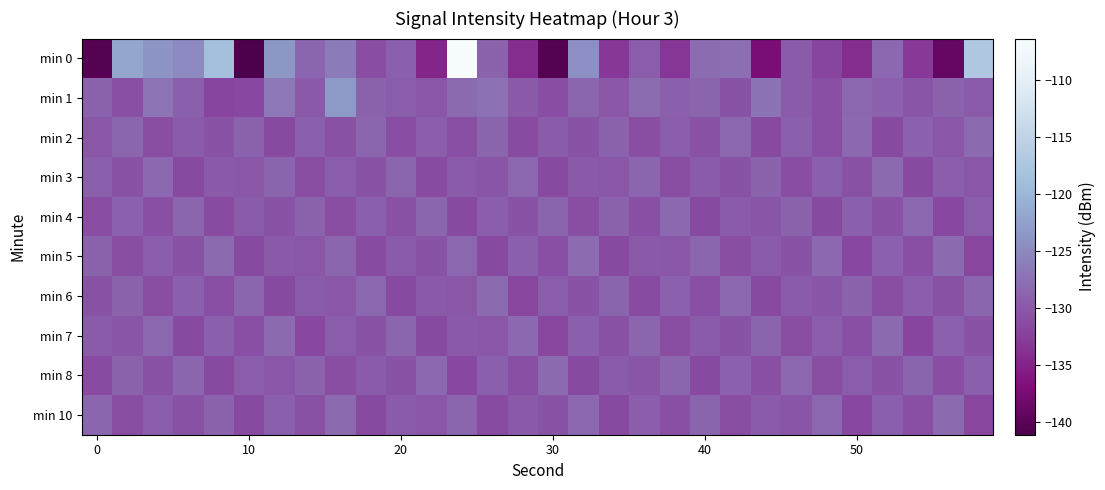

Reading left to right, transcribe all the data shown in this chart.

min 0: -140.3	-121.9	-123.8	-124.9	-118.5	-141.1	-123.5	-128.6	-126.4	-131.0	-129.2	-134.7	-106.4	-128.9	-134.1	-140.4	-124.4	-133.2	-129.5	-133.3	-127.9	-127.7	-137.2	-129.6	-132.0	-134.1	-128.4	-133.0	-139.0	-117.2
min 1: -128.9	-130.9	-127.0	-129.2	-132.0	-131.7	-126.9	-130.0	-123.3	-128.8	-129.5	-130.2	-128.1	-127.4	-129.8	-131.0	-128.6	-130.1	-127.9	-129.3	-128.7	-130.5	-127.2	-129.6	-130.8	-128.4	-129.1	-130.3	-128.9	-129.7
min 2: -130.1	-128.5	-131.2	-129.7	-130.4	-128.9	-131.5	-129.3	-130.7	-128.6	-131.0	-129.4	-130.8	-128.7	-131.3	-129.6	-130.5	-128.8	-131.1	-129.5	-130.6	-128.4	-131.4	-129.2	-130.9	-128.3	-131.6	-129.1	-130.2	-128.2
min 3: -129.2	-130.6	-128.3	-131.4	-129.8	-130.1	-128.7	-131.2	-129.5	-130.4	-128.6	-131.3	-129.7	-130.3	-128.4	-131.5	-129.9	-130.0	-128.5	-131.1	-129.6	-130.5	-128.8	-131.0	-129.3	-130.7	-128.1	-131.6	-129.4	-130.2
min 4: -131.0	-129.1	-130.8	-128.5	-131.3	-129.6	-130.4	-128.9	-131.1	-129.3	-130.7	-128.6	-131.4	-129.4	-130.5	-128.7	-131.2	-129.0	-130.9	-128.3	-131.5	-129.7	-130.3	-128.8	-131.6	-129.2	-130.6	-128.4	-131.7	-129.5
min 5: -128.8	-131.2	-129.4	-130.7	-128.2	-131.5	-129.9	-130.1	-128.6	-131.3	-129.6	-130.4	-128.4	-131.6	-129.2	-130.8	-128.0	-131.4	-129.8	-130.2	-128.5	-131.1	-129.7	-130.5	-128.3	-131.7	-129.1	-130.9	-128.1	-131.8
min 6: -130.5	-128.9	-131.1	-129.3	-130.8	-128.6	-131.4	-129.6	-130.2	-128.4	-131.6	-129.8	-130.0	-128.2	-131.8	-129.5	-130.6	-128.7	-131.3	-129.1	-130.9	-128.3	-131.5	-129.7	-130.3	-128.8	-131.2	-129.4	-130.7	-128.5
min 7: -129.7	-130.3	-128.4	-131.6	-129.2	-130.9	-128.1	-131.7	-129.5	-130.5	-128.6	-131.4	-129.8	-130.1	-128.3	-131.8	-129.3	-130.7	-128.5	-131.2	-129.6	-130.4	-128.7	-131.1	-129.4	-130.8	-128.2	-131.9	-129.1	-130.6
min 8: -131.3	-129.0	-130.7	-128.5	-131.5	-129.4	-130.2	-128.8	-131.1	-129.6	-130.5	-128.3	-131.7	-129.2	-130.9	-128.1	-131.4	-129.7	-130.3	-128.6	-131.6	-129.1	-130.8	-128.4	-131.2	-129.5	-130.6	-128.7	-131.0	-129.3
min 10: -128.6	-131.2	-129.5	-130.4	-128.8	-131.4	-129.3	-130.7	-128.2	-131.6	-129.7	-130.1	-128.5	-131.3	-129.8	-130.5	-128.3	-131.5	-129.4	-130.8	-128.7	-131.1	-129.6	-130.3	-128.4	-131.7	-129.2	-130.9	-128.1	-131.8